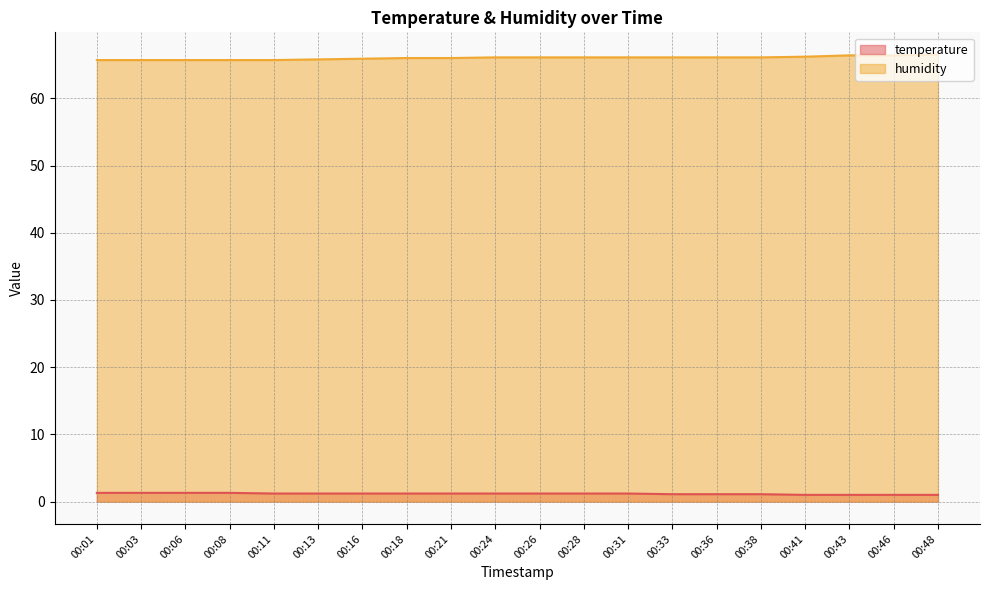

Between 00:01 and 00:06, which series saw the biggest shift?

temperature